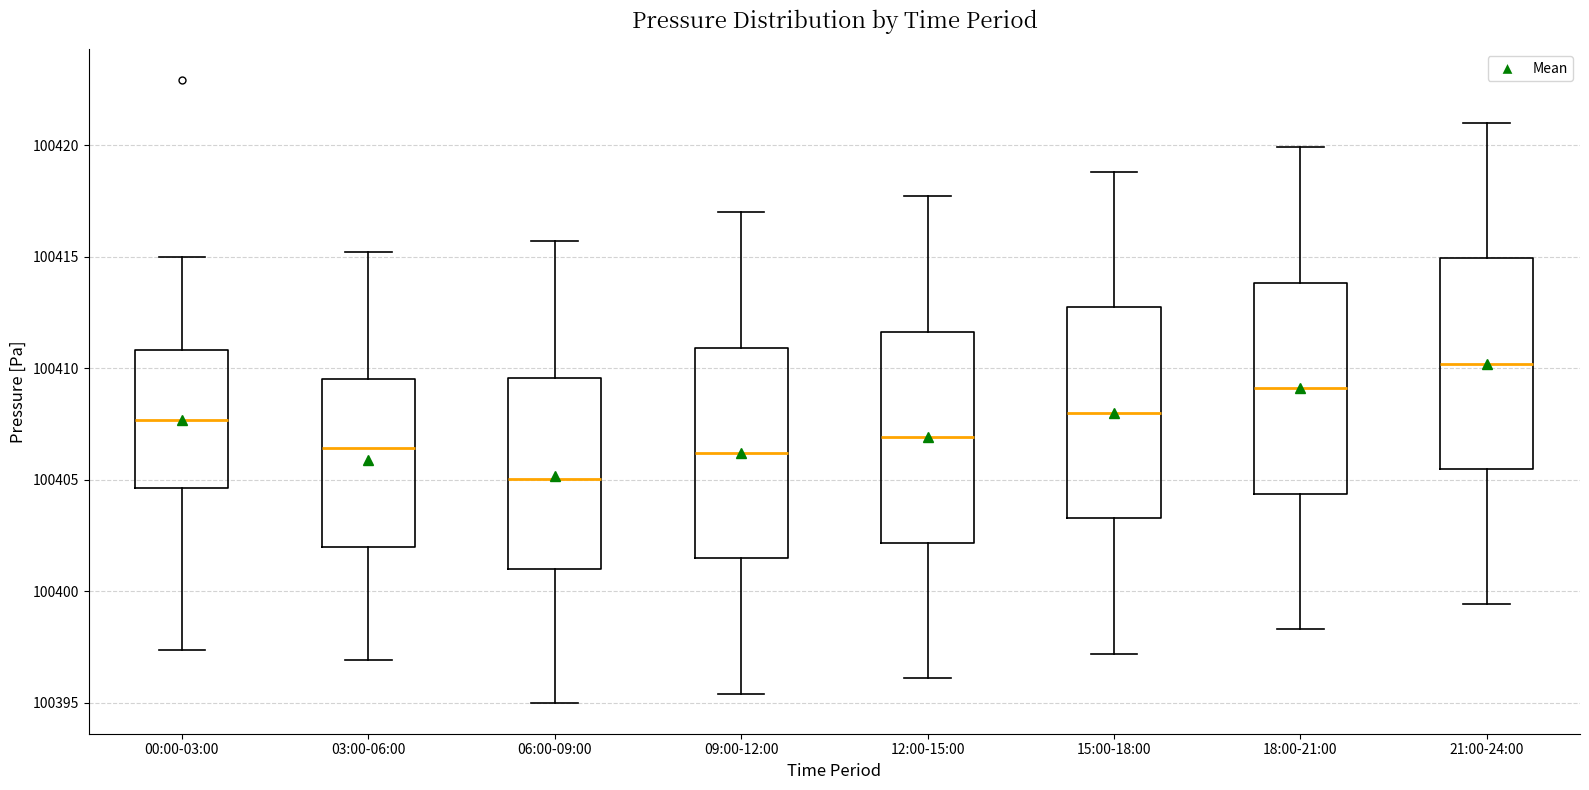

Reading left to right, transcribe this box plot: for each box, give where its median line is, the range the box spans, and where its two whiskers end, as read against the y-axis. The values are not printed on the chart, so give them approximately, as read against the axis.

00:00-03:00: median 100407.5, box 100404.5 to 100411.0, whiskers 100397.5 to 100415.0
03:00-06:00: median 100406.5, box 100402.0 to 100409.5, whiskers 100397.0 to 100415.0
06:00-09:00: median 100405.0, box 100401.0 to 100409.5, whiskers 100395.0 to 100415.5
09:00-12:00: median 100406.0, box 100401.5 to 100411.0, whiskers 100395.5 to 100417.0
12:00-15:00: median 100407.0, box 100402.0 to 100411.5, whiskers 100396.0 to 100417.5
15:00-18:00: median 100408.0, box 100403.5 to 100412.5, whiskers 100397.0 to 100419.0
18:00-21:00: median 100409.0, box 100404.5 to 100414.0, whiskers 100398.5 to 100420.0
21:00-24:00: median 100410.0, box 100405.5 to 100415.0, whiskers 100399.5 to 100421.0